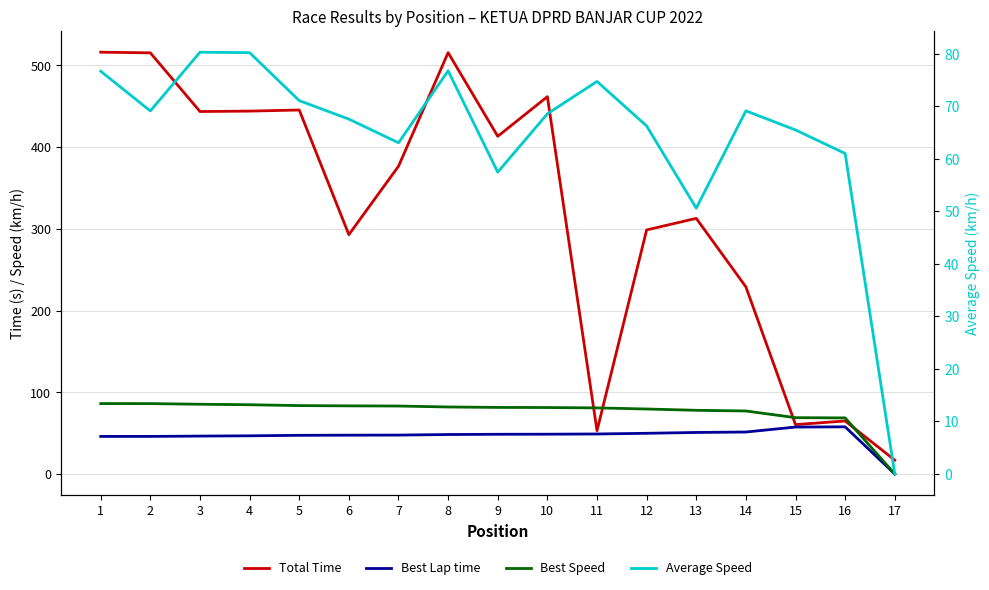

Where is Best Speed nearest to the value 43?

16